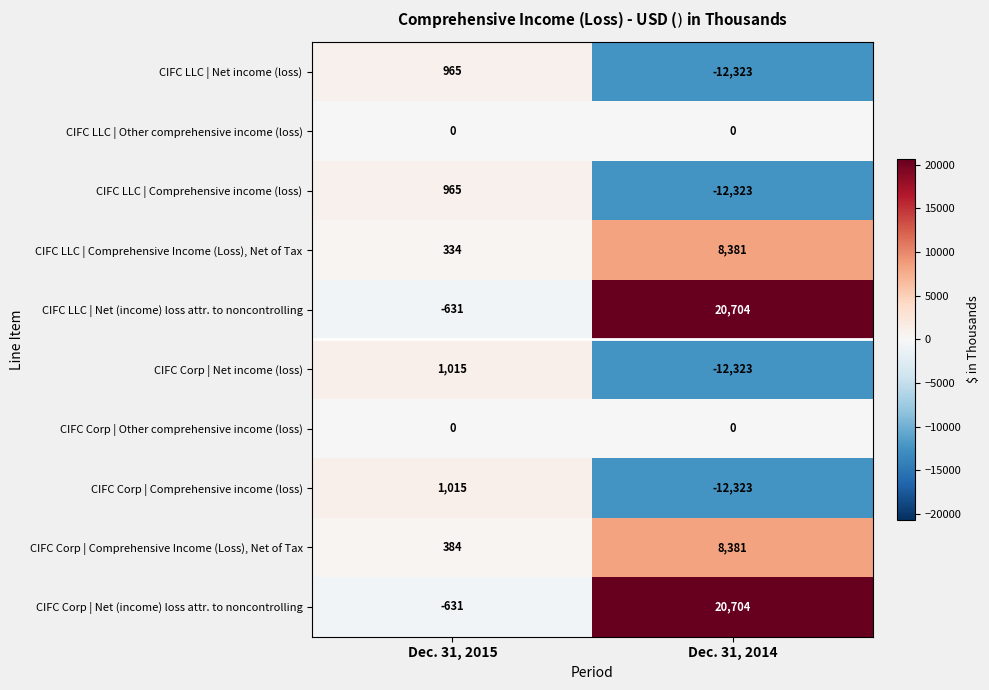

List the labels in order of CIFC LLC | Net (income) loss attr. to noncontrolling value, largest first.

Dec. 31, 2014, Dec. 31, 2015